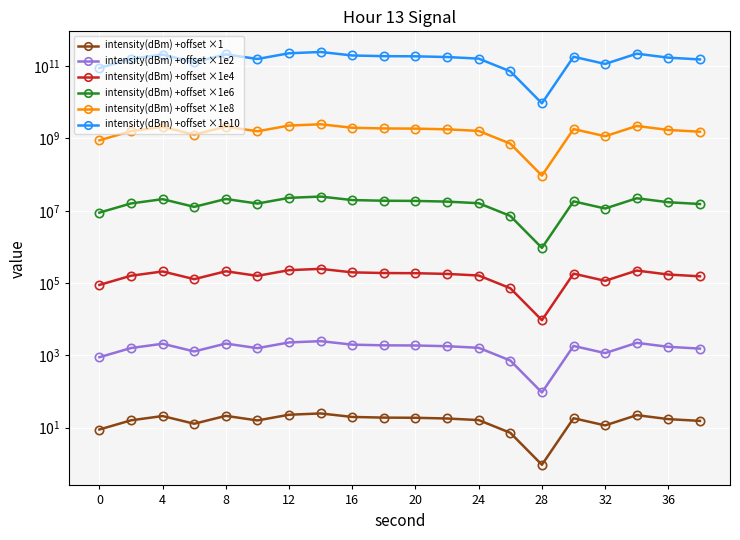

The intensity(dBm) +offset ×1e6 series shows 9434924.5 at 16. True or false?

False